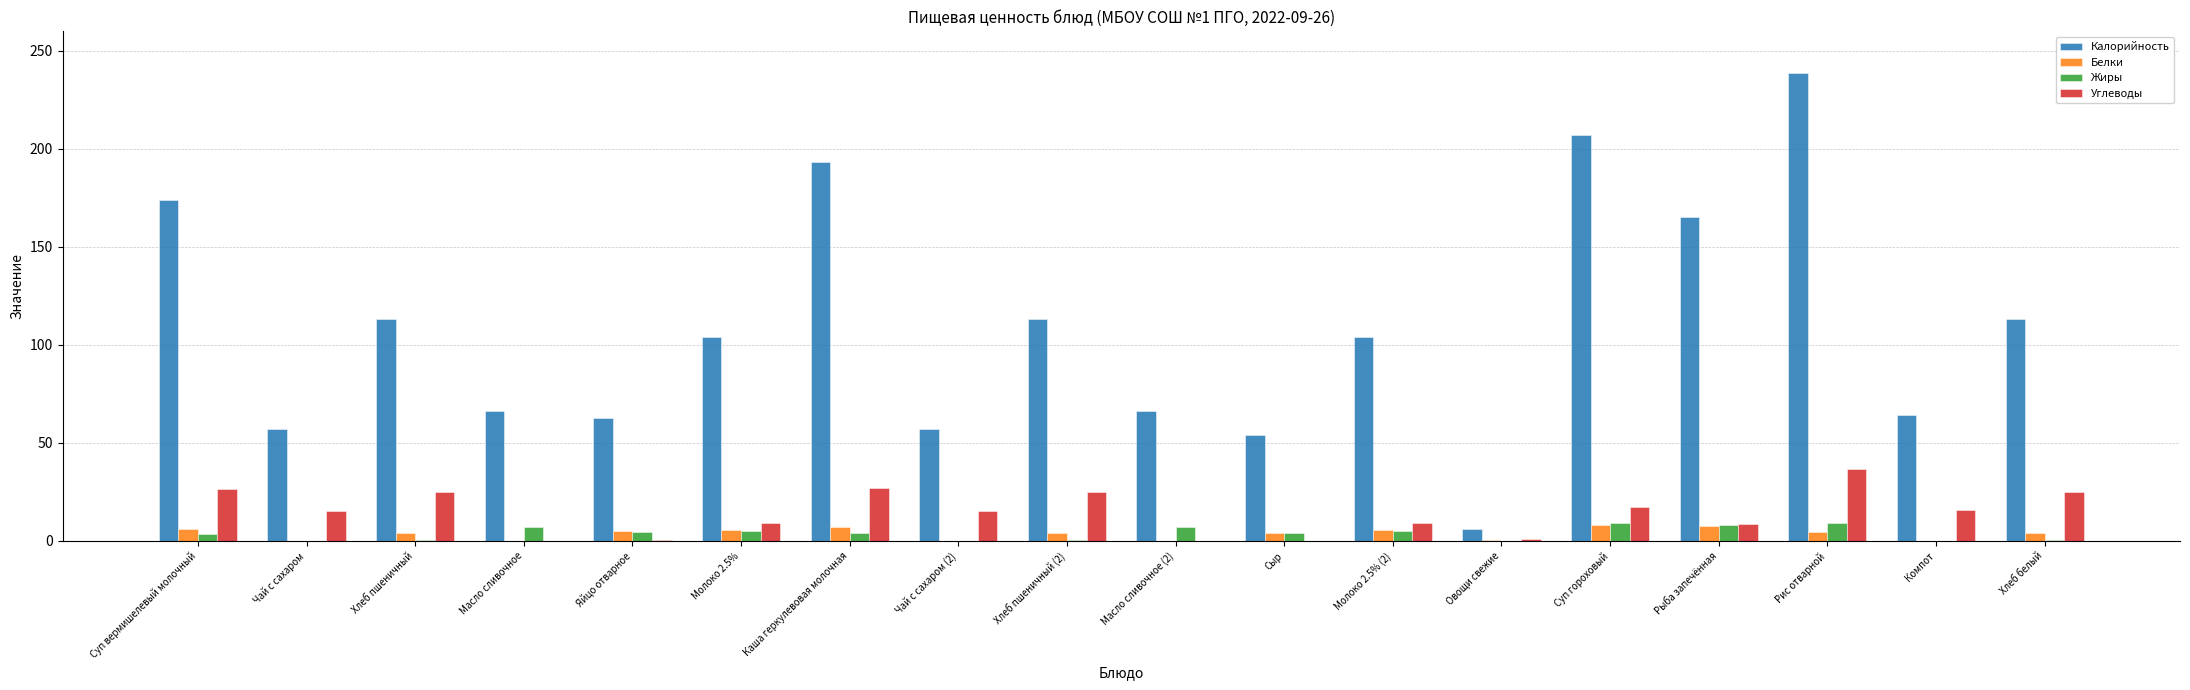

The Калорийность series shows 113.0 at Хлеб пшеничный. True or false?

True